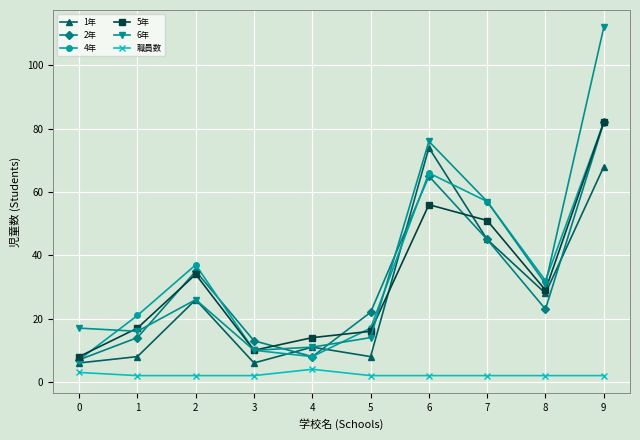

Does the chart display data point markers on the line(s)?

Yes